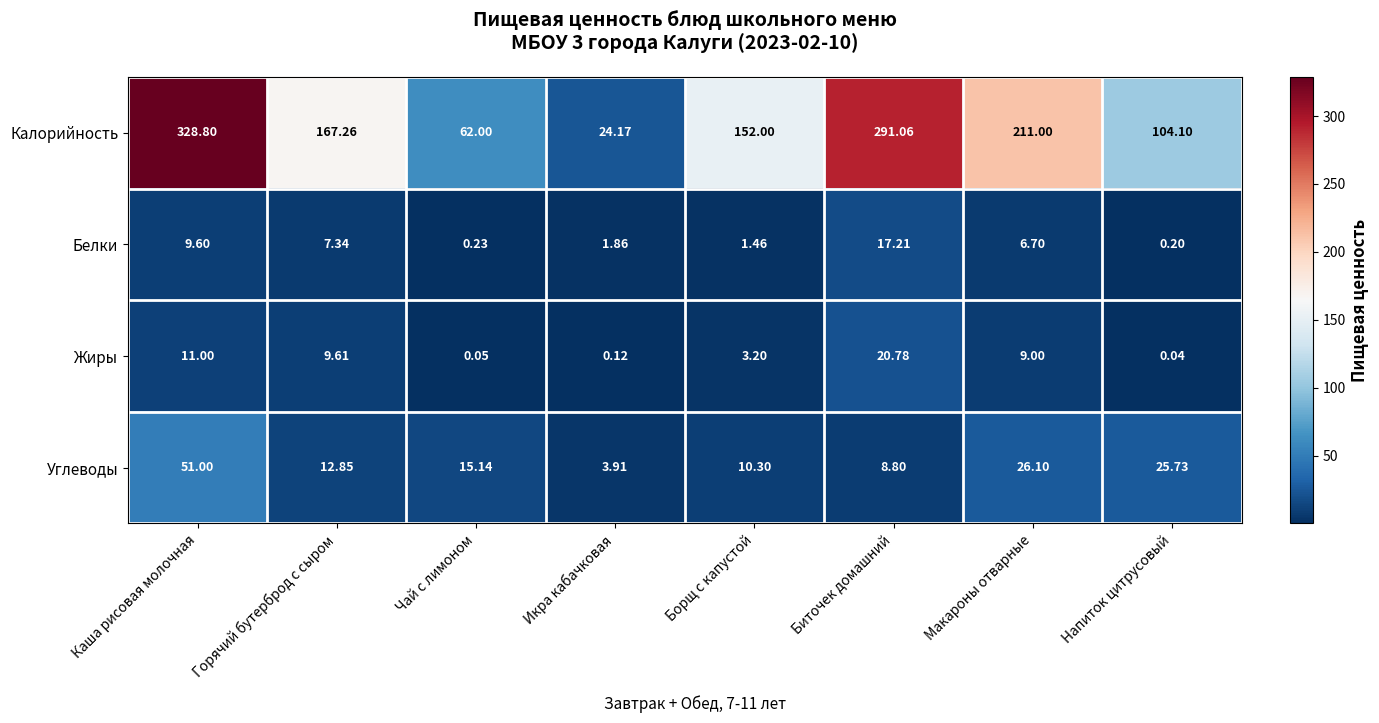

At how many categories does at least one series exceed 52?

7